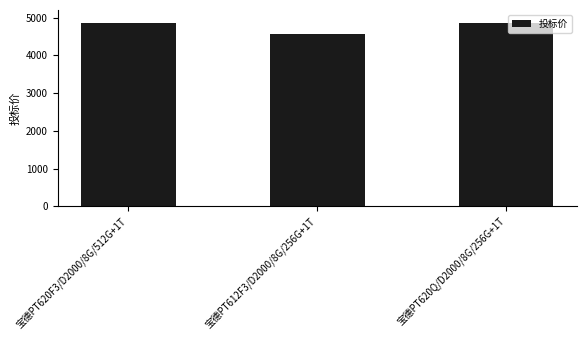

What is the smallest value displayed?

4571